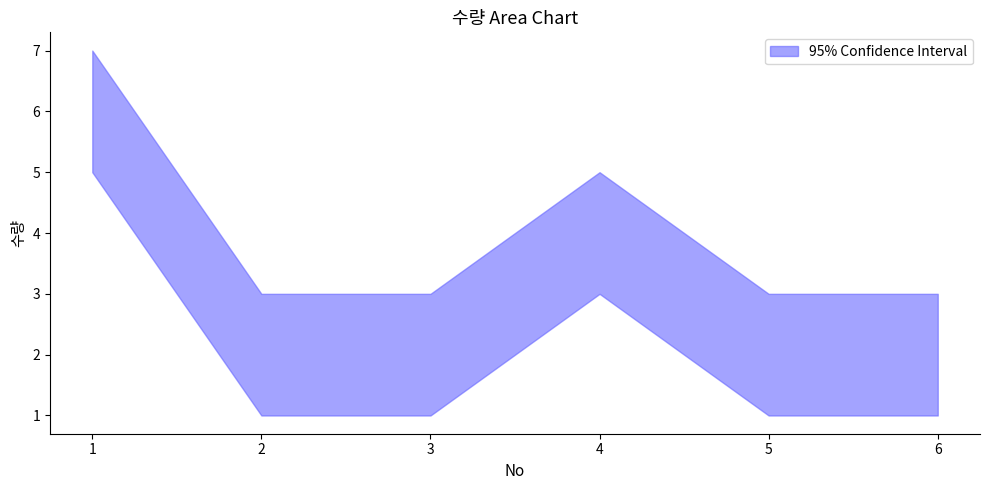

True or false: the data shows 2 at 5.

True